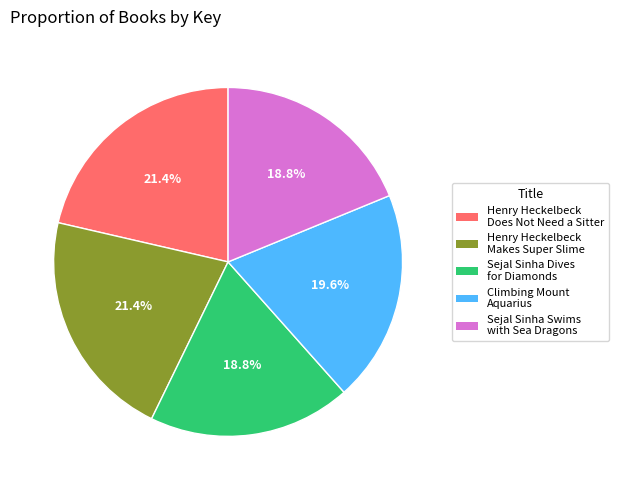

Is there any slice that represents more than half of the pie?

No